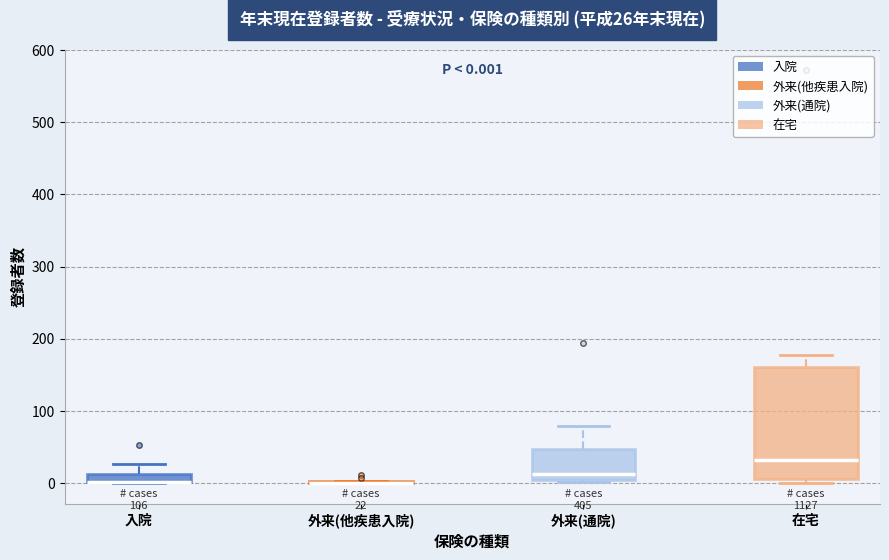

Comparing the boxes themselves (not the whiskers), which one is the tallest?

在宅